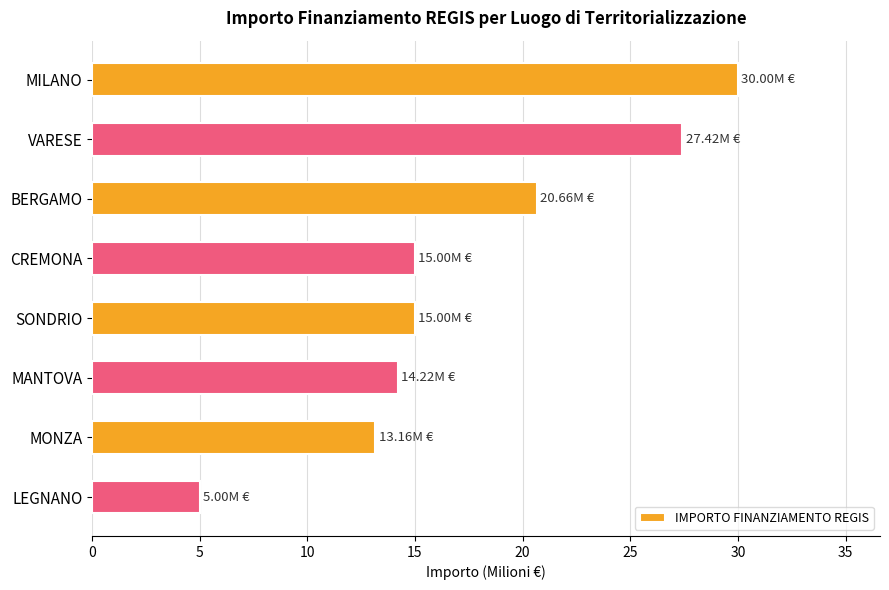

Which has a higher value, BERGAMO or CREMONA?

BERGAMO